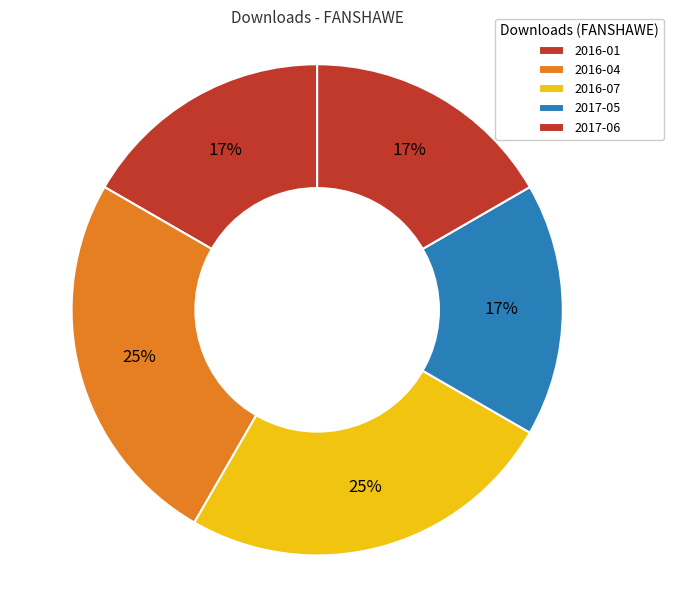

How many segments does this pie chart have?

5